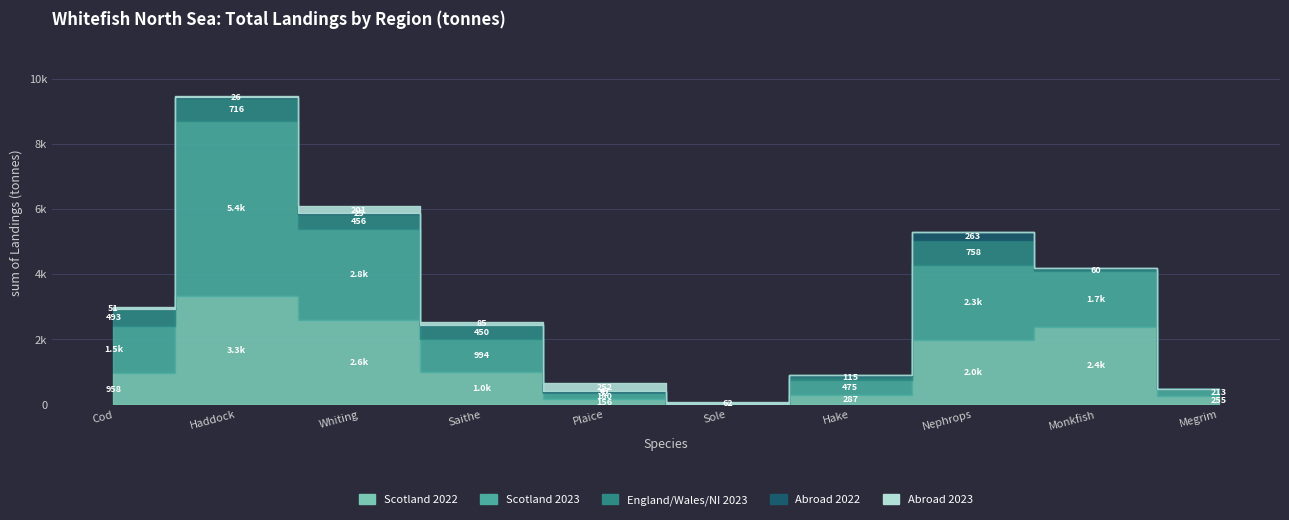

The Abroad 2023 series shows 51.3 at Cod. True or false?

True